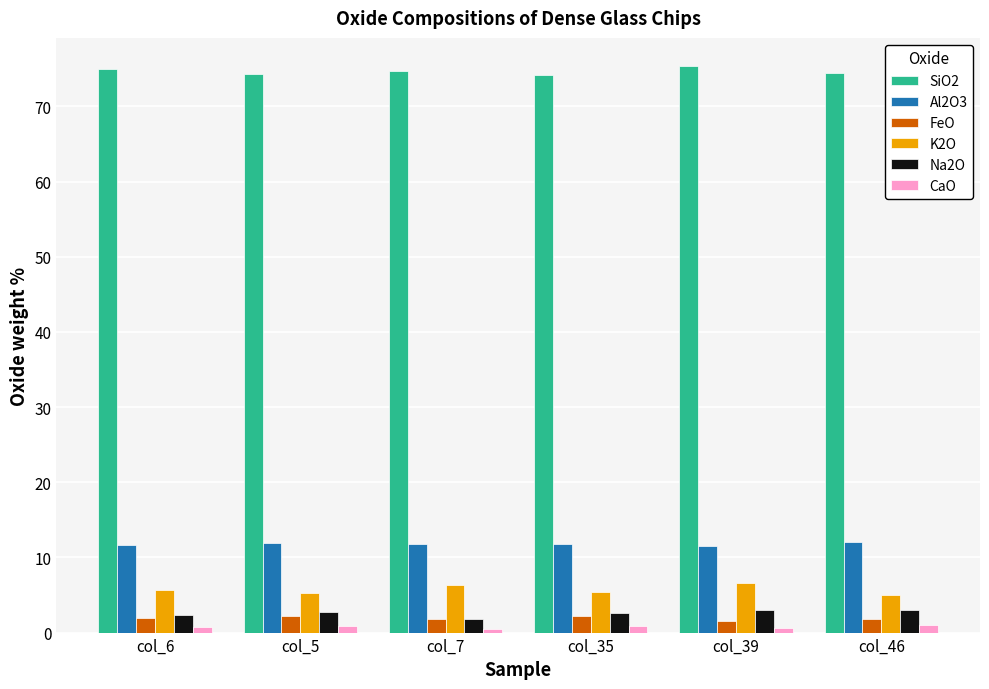

What is the lowest value of the Na2O series?

1.9